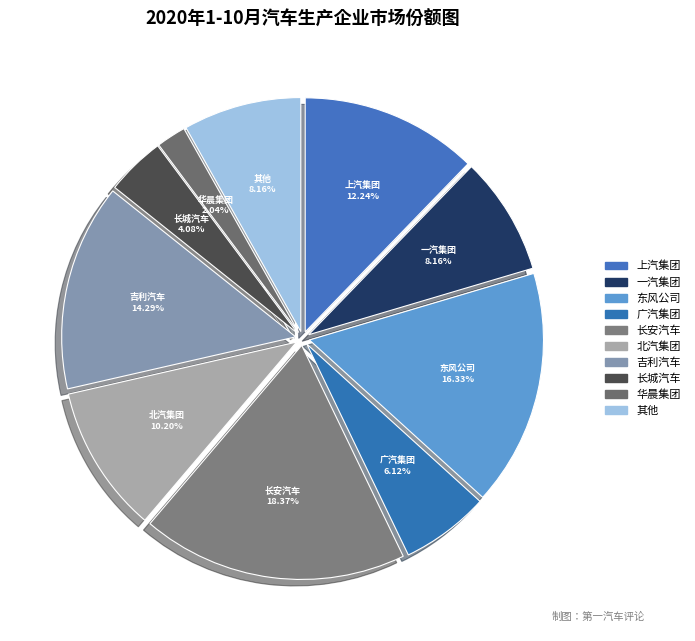

Approximately how many times larger is the value at 长城汽车 compared to 一汽集团?

0.5